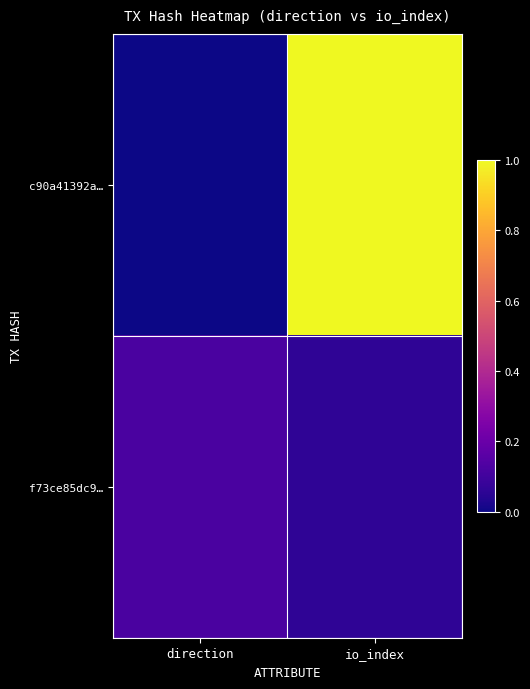

Which has a higher value, io_index or direction?

io_index